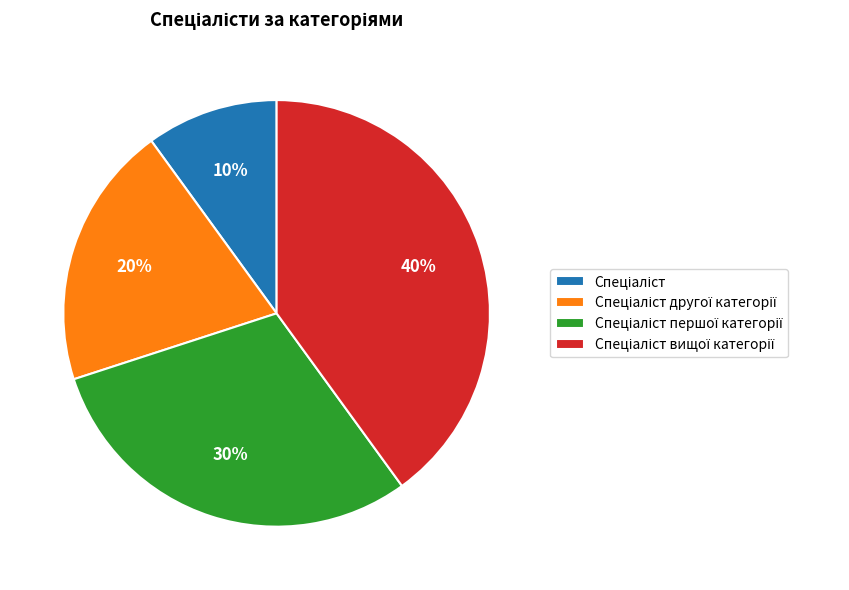

How many segments does this pie chart have?

4